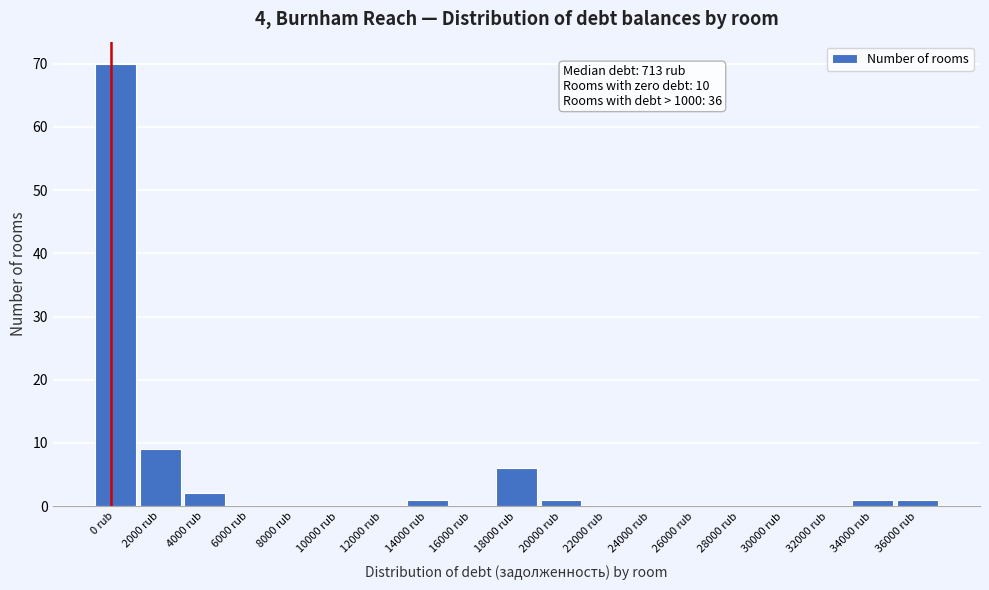

Reading left to right, extract all data points from this chart.

0 rub=70	2000 rub=9	4000 rub=2	6000 rub=0	8000 rub=0	10000 rub=0	12000 rub=0	14000 rub=1	16000 rub=0	18000 rub=6	20000 rub=1	22000 rub=0	24000 rub=0	26000 rub=0	28000 rub=0	30000 rub=0	32000 rub=0	34000 rub=1	36000 rub=1